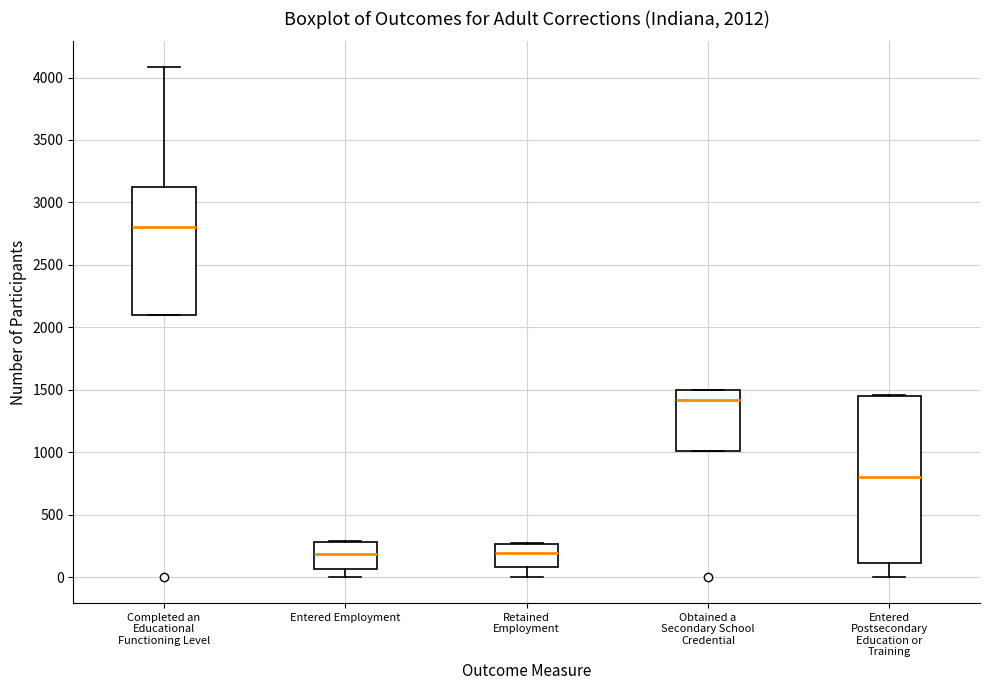

Comparing the boxes themselves (not the whiskers), which one is the tallest?

Entered Postsecondary Education or Training